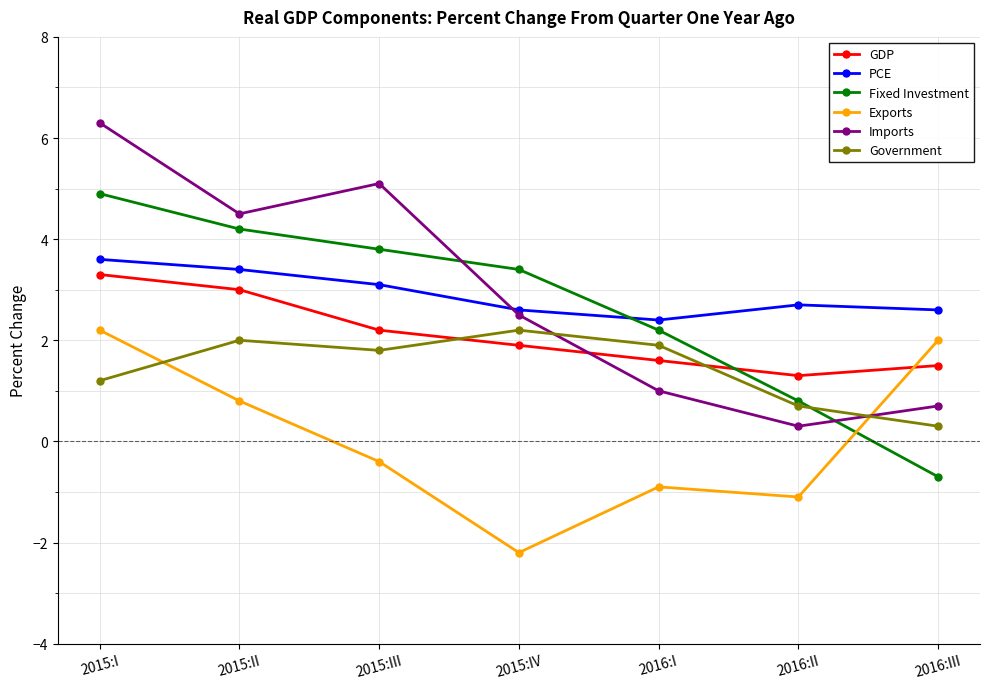

Which category has the highest value in the GDP series?

2015:I